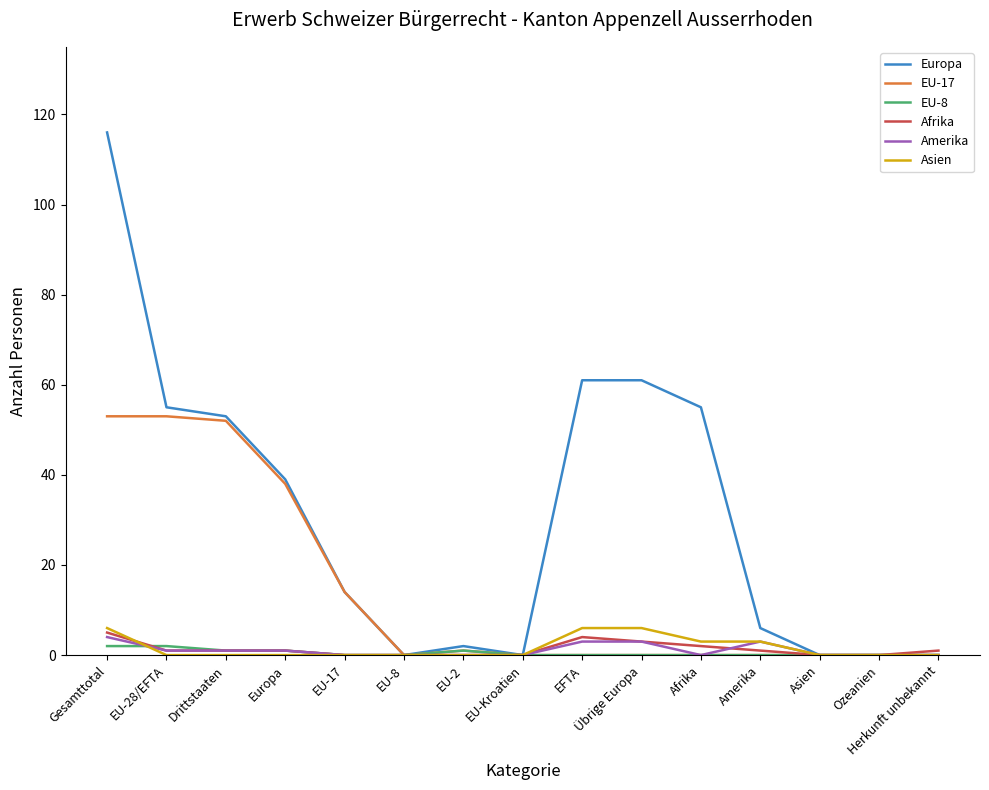

Reading right to left, list all the values displayed in this chart.

Europa: Herkunft unbekannt=0	Ozeanien=0	Asien=0	Amerika=6	Afrika=55	Übrige Europa=61	EFTA=61	EU-Kroatien=0	EU-2=2	EU-8=0	EU-17=14	Europa=39	Drittstaaten=53	EU-28/EFTA=55	Gesamttotal=116
EU-17: Herkunft unbekannt=0	Ozeanien=0	Asien=0	Amerika=0	Afrika=0	Übrige Europa=0	EFTA=0	EU-Kroatien=0	EU-2=1	EU-8=0	EU-17=14	Europa=38	Drittstaaten=52	EU-28/EFTA=53	Gesamttotal=53
EU-8: Herkunft unbekannt=0	Ozeanien=0	Asien=0	Amerika=0	Afrika=0	Übrige Europa=0	EFTA=0	EU-Kroatien=0	EU-2=1	EU-8=0	EU-17=0	Europa=1	Drittstaaten=1	EU-28/EFTA=2	Gesamttotal=2
Afrika: Herkunft unbekannt=1	Ozeanien=0	Asien=0	Amerika=1	Afrika=2	Übrige Europa=3	EFTA=4	EU-Kroatien=0	EU-2=0	EU-8=0	EU-17=0	Europa=1	Drittstaaten=1	EU-28/EFTA=1	Gesamttotal=5
Amerika: Herkunft unbekannt=0	Ozeanien=0	Asien=0	Amerika=3	Afrika=0	Übrige Europa=3	EFTA=3	EU-Kroatien=0	EU-2=0	EU-8=0	EU-17=0	Europa=1	Drittstaaten=1	EU-28/EFTA=1	Gesamttotal=4
Asien: Herkunft unbekannt=0	Ozeanien=0	Asien=0	Amerika=3	Afrika=3	Übrige Europa=6	EFTA=6	EU-Kroatien=0	EU-2=0	EU-8=0	EU-17=0	Europa=0	Drittstaaten=0	EU-28/EFTA=0	Gesamttotal=6